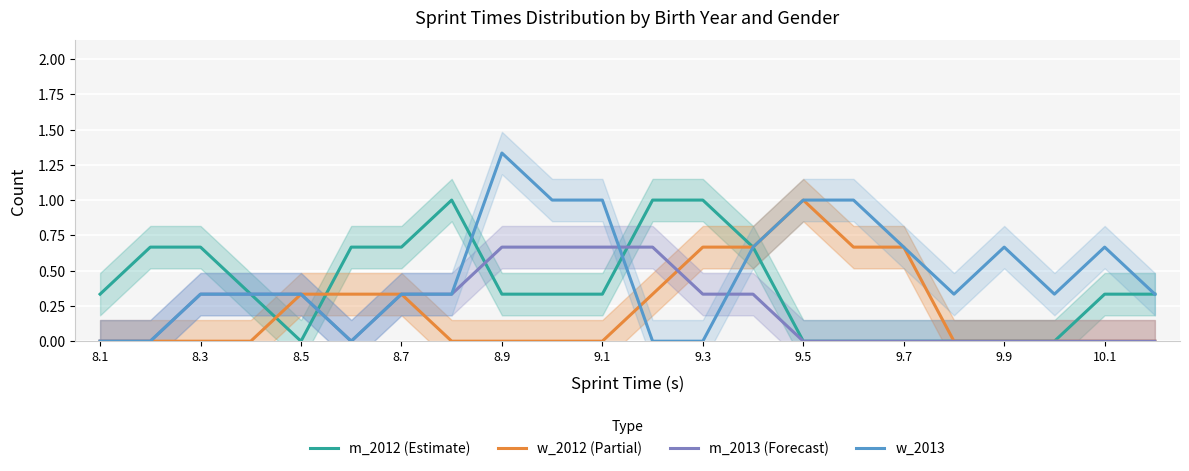

Which category has the lowest value in the w_2012 (Partial) series?

8.1